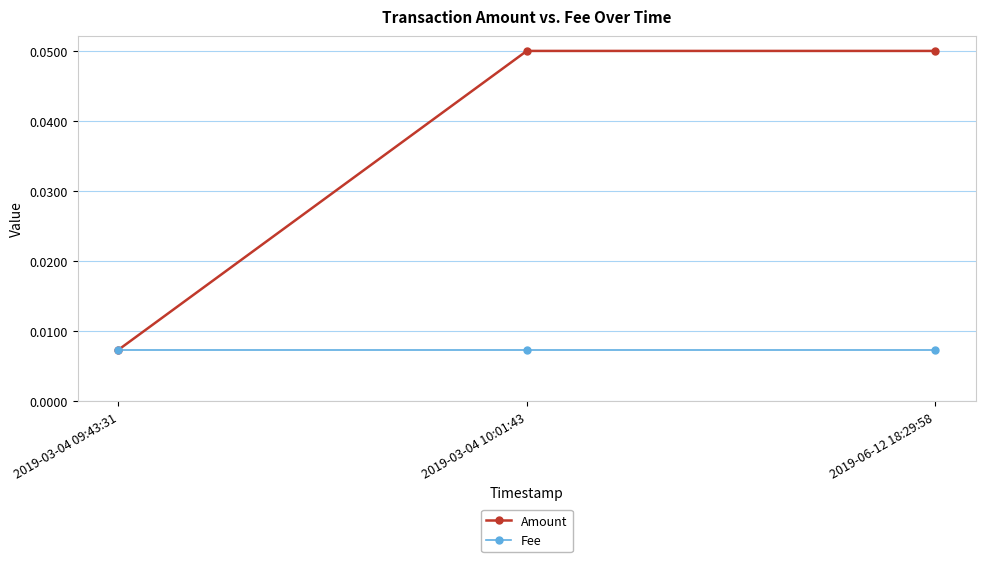

How many distinct data groups are displayed?

2